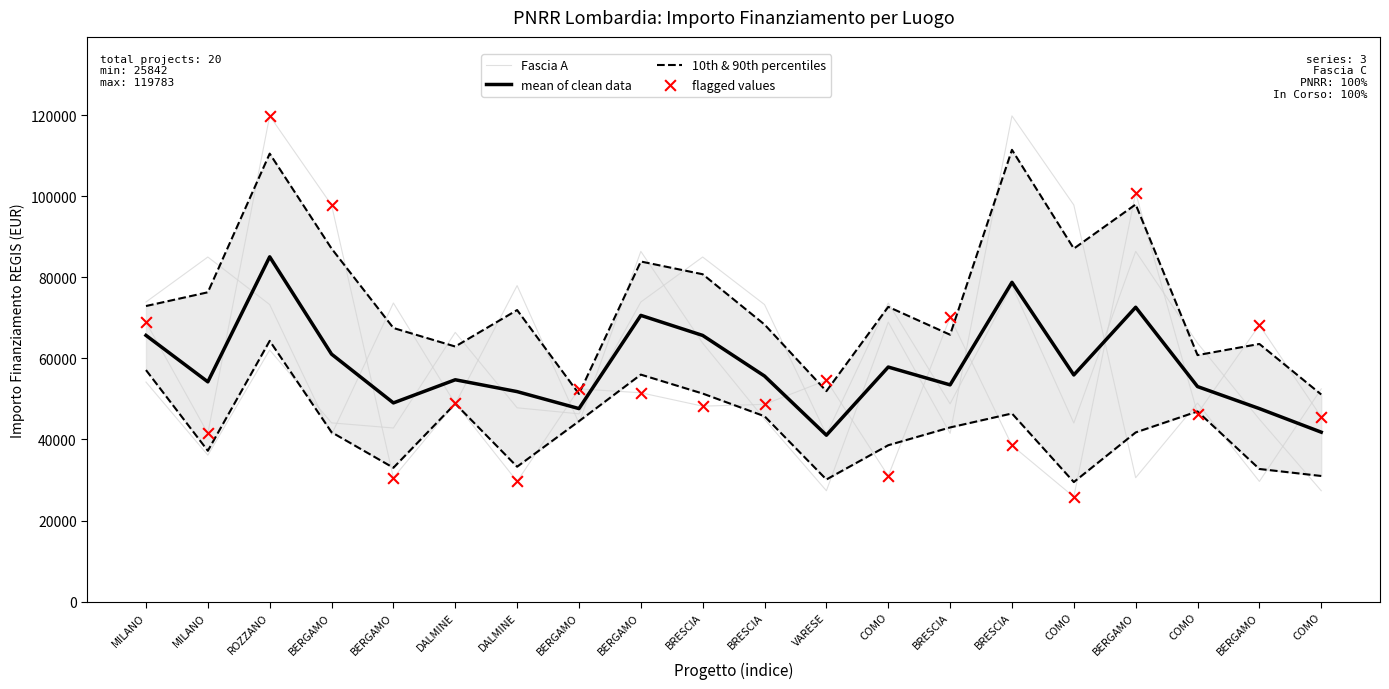

Which series reaches the minimum Y coordinate?

flagged values